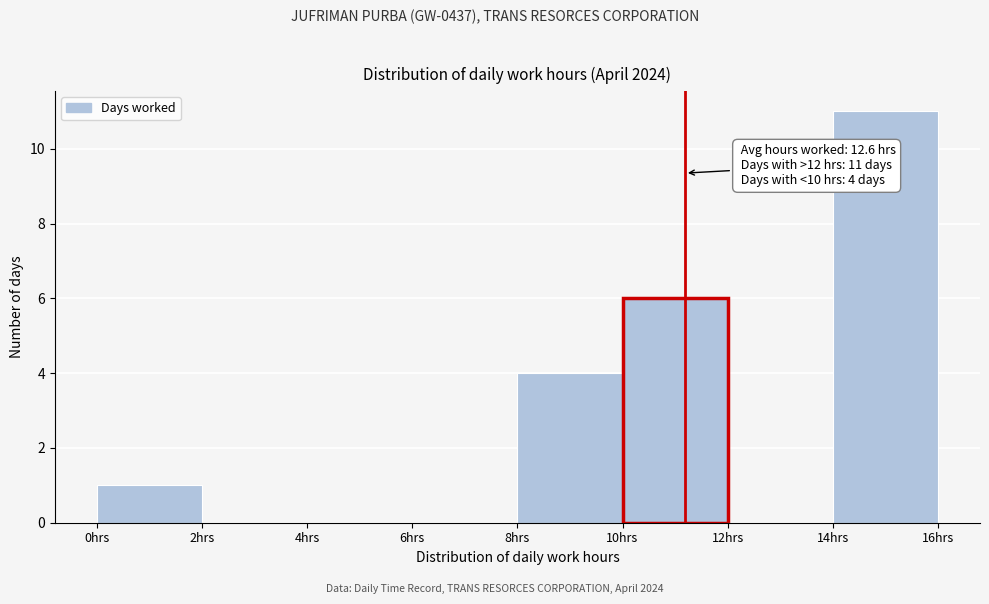

Over which range of the x-axis is the bar tallest?

14 to 16